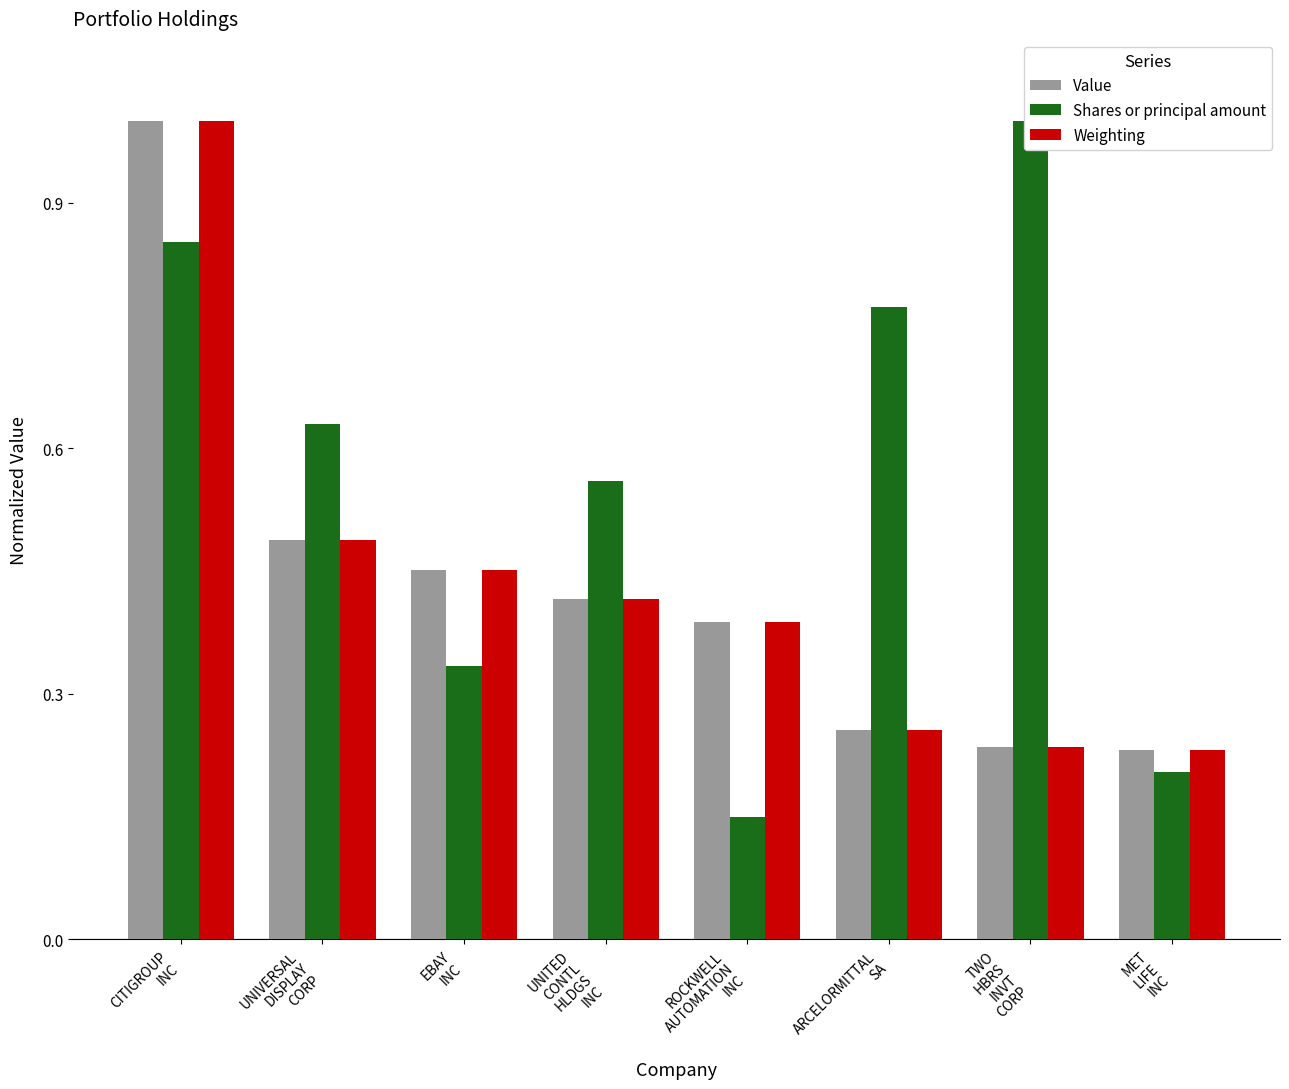

What is the label of the 3rd bar from the left?

EBAY
INC